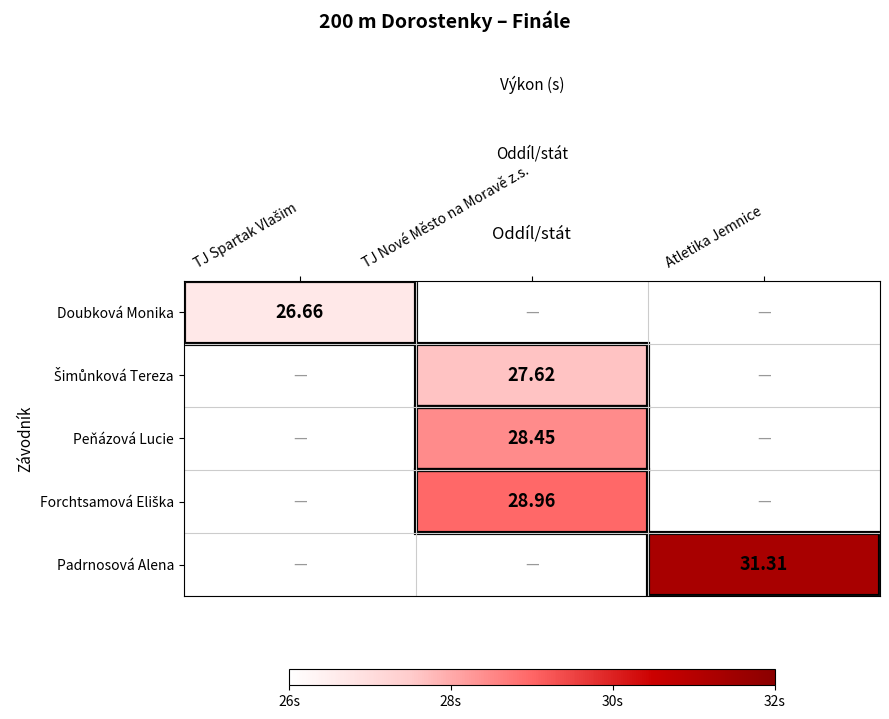

True or false: Forchtsamová Eliška has a value of 48.9 at TJ Nové Město na Moravě z.s..

False